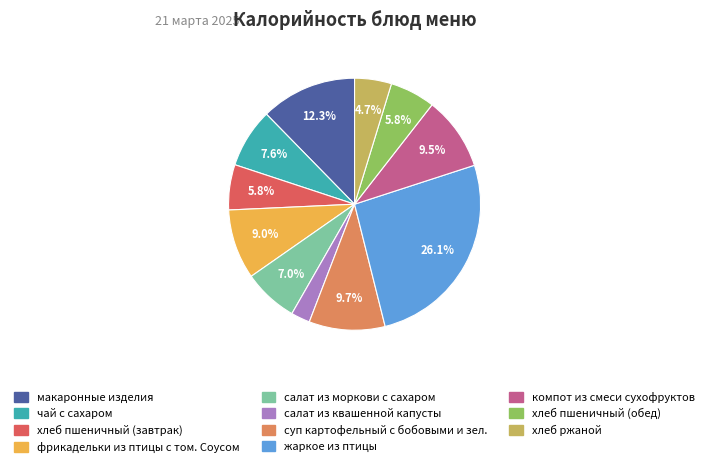

To the nearest percent, what portion does жаркое из птицы represent?

26%